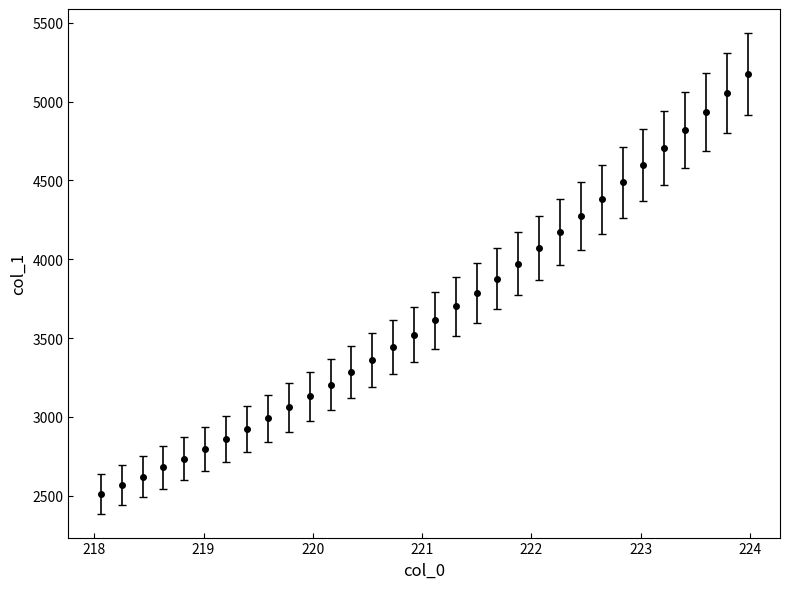

What is the difference between the second highest and minimum values?

2541.4